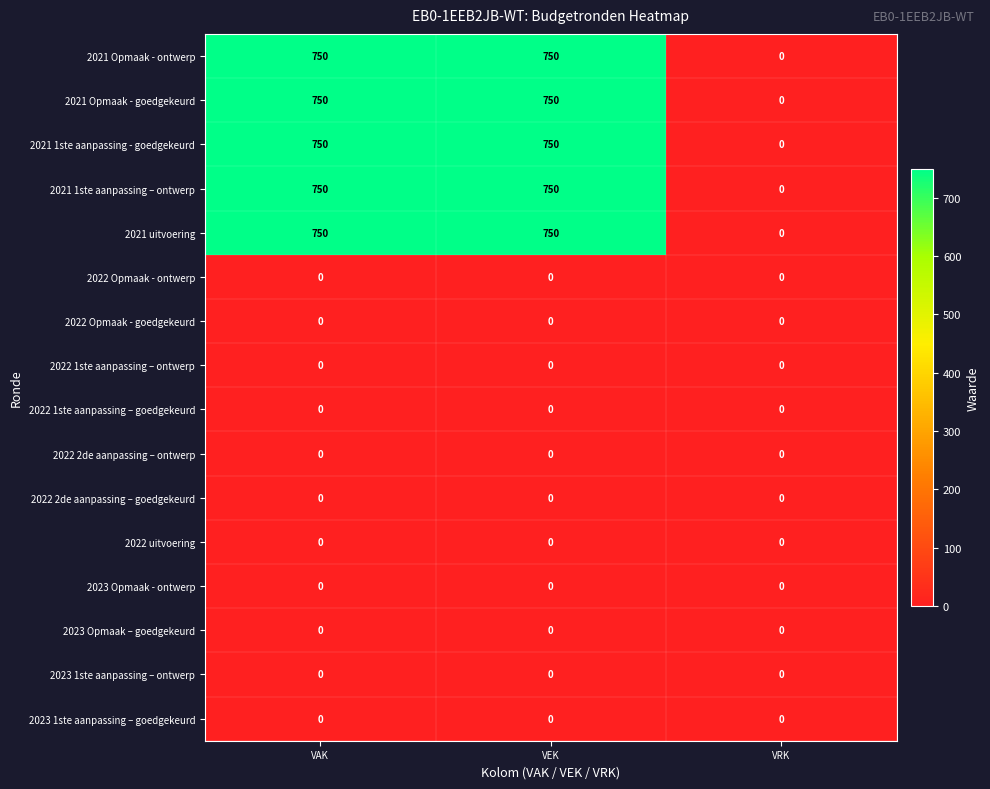

Is the value of 2021 uitvoering at VAK greater than the value of 2021 1ste aanpassing – ontwerp at VRK?

Yes